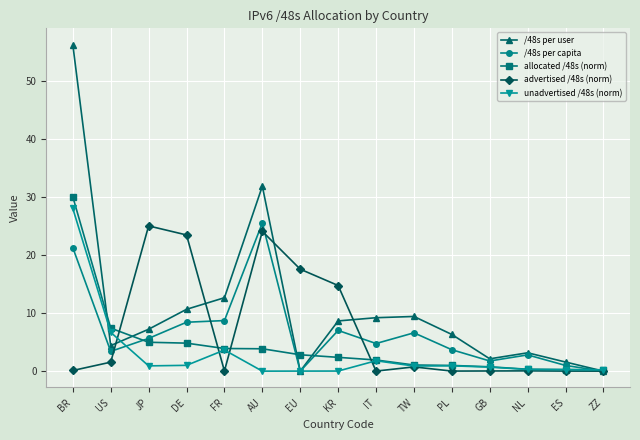

Is the value of allocated /48s (norm) at TW greater than the value of advertised /48s (norm) at NL?

Yes